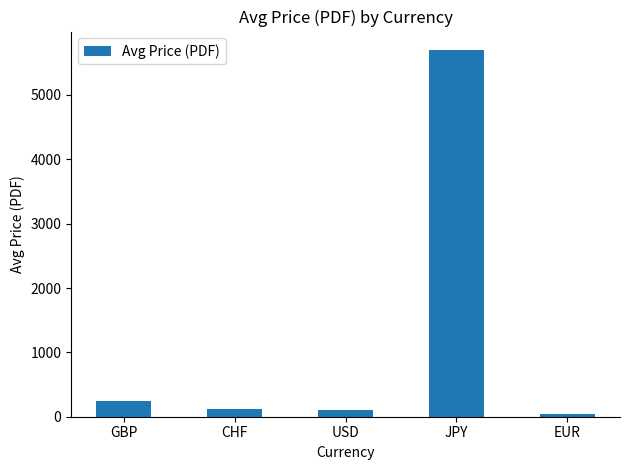

What is the difference between the values at GBP and USD?

146.2